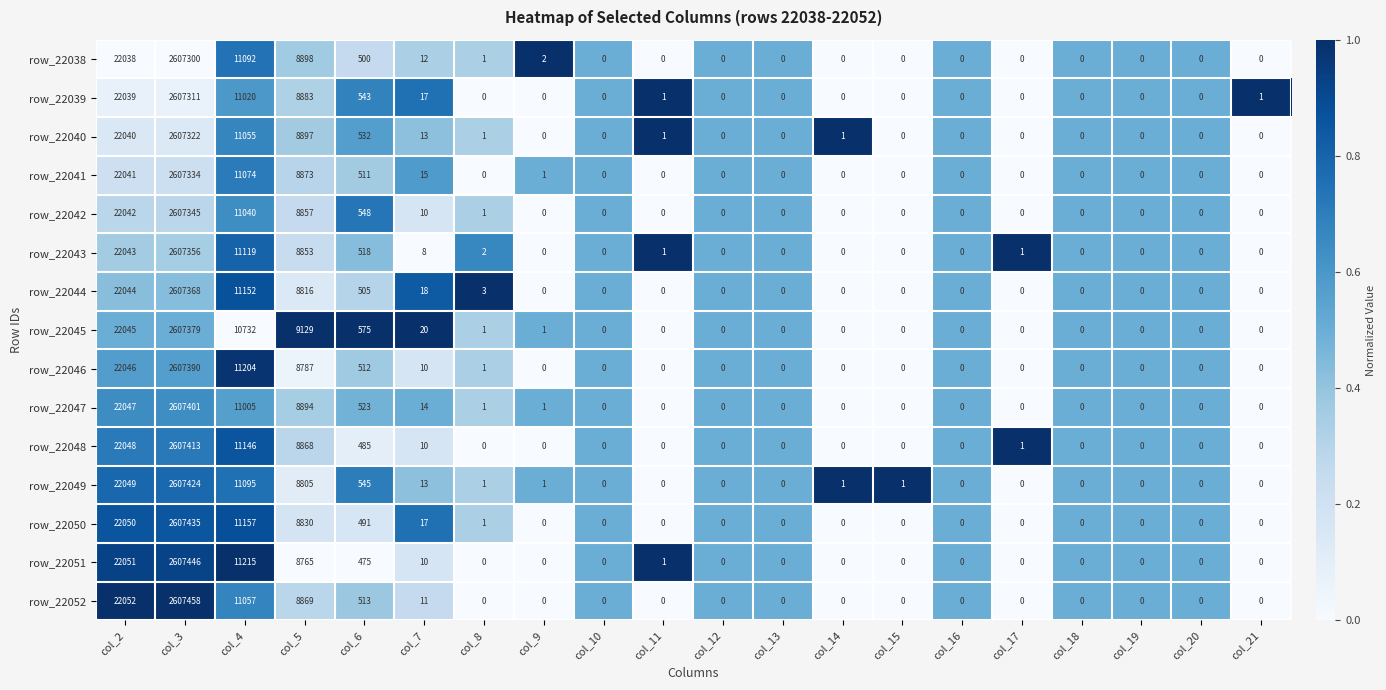

Count the number of categories in the chart.

20